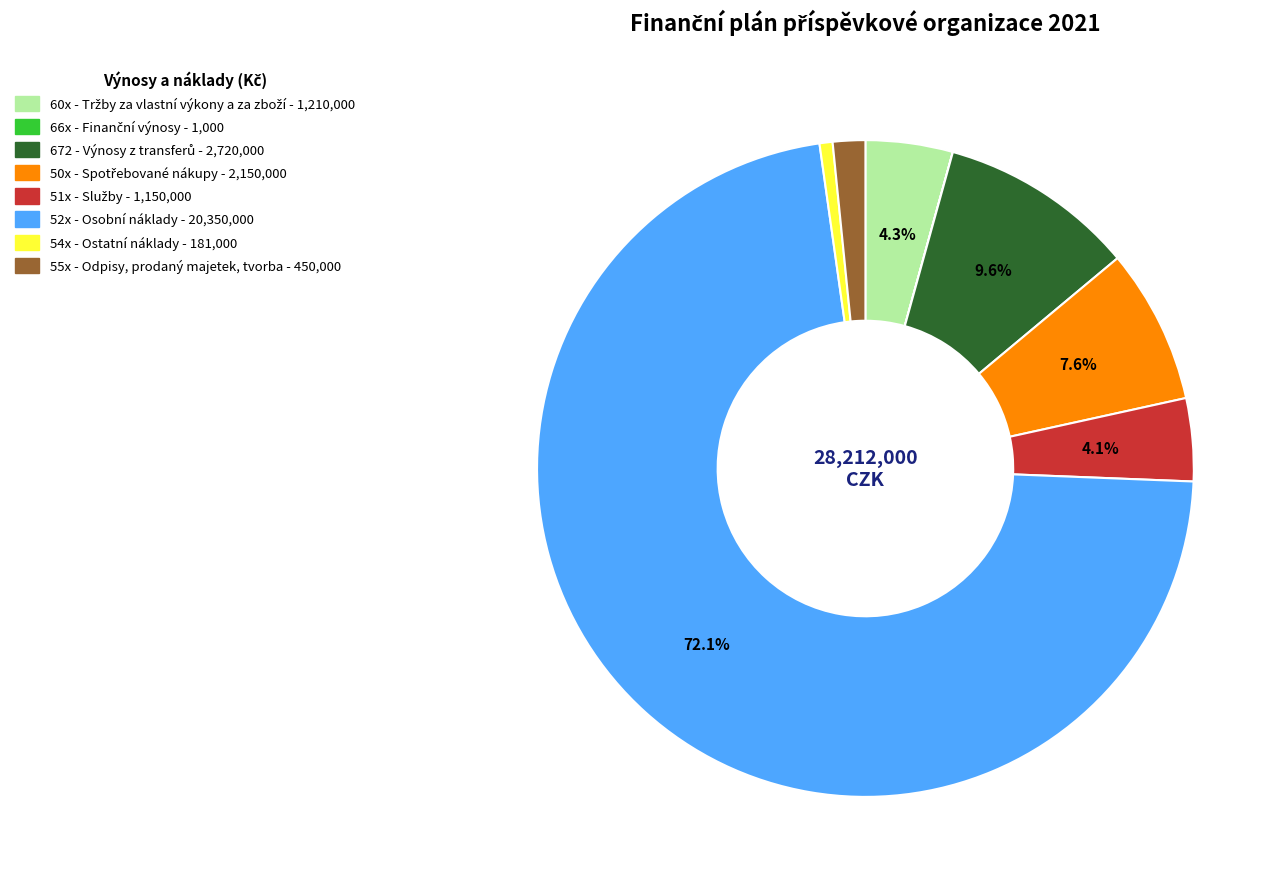

Is there any slice that represents more than half of the pie?

Yes